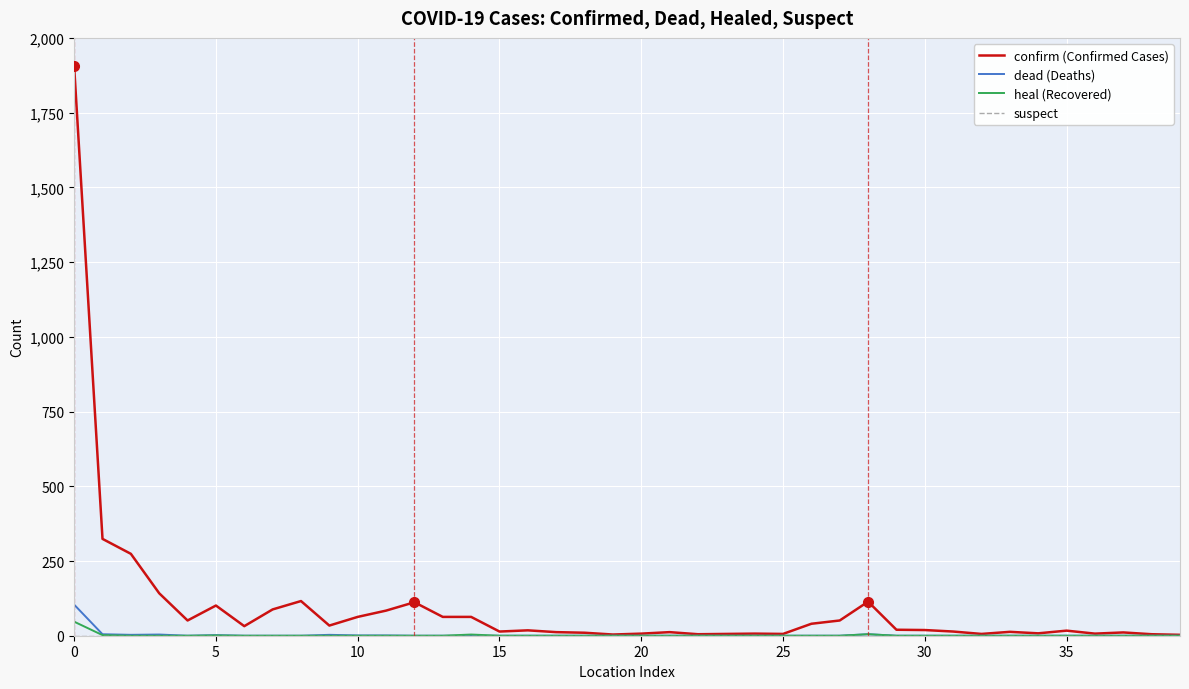

Which series has the widest spread of values?

confirm (Confirmed Cases)